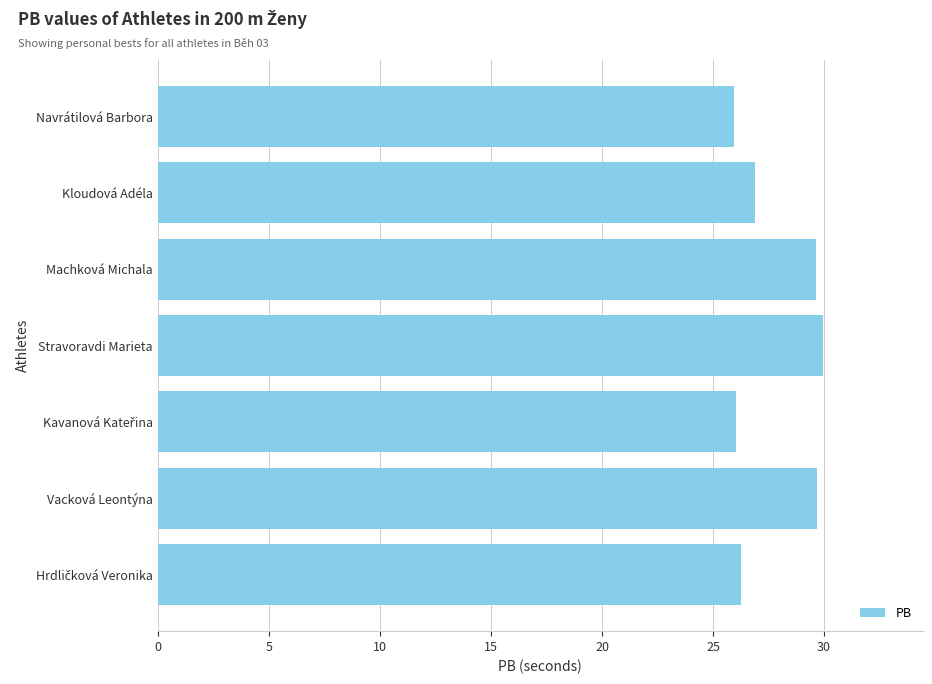

What is the label of the 4th bar from the bottom?

Stravoravdi Marieta